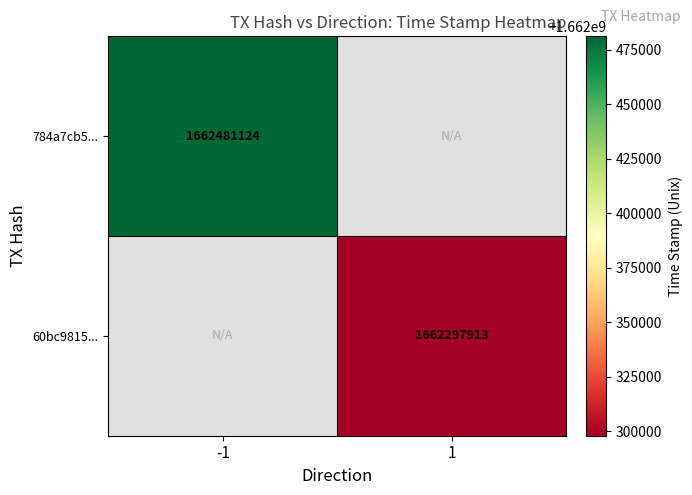

At which category does the chart reach its peak across all series?

-1